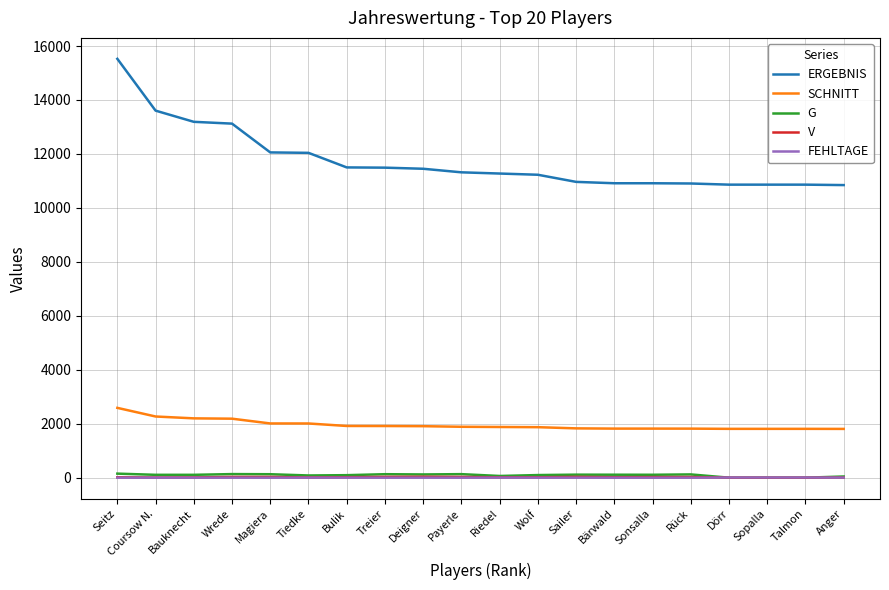

Which series has the largest range (max minus min)?

ERGEBNIS